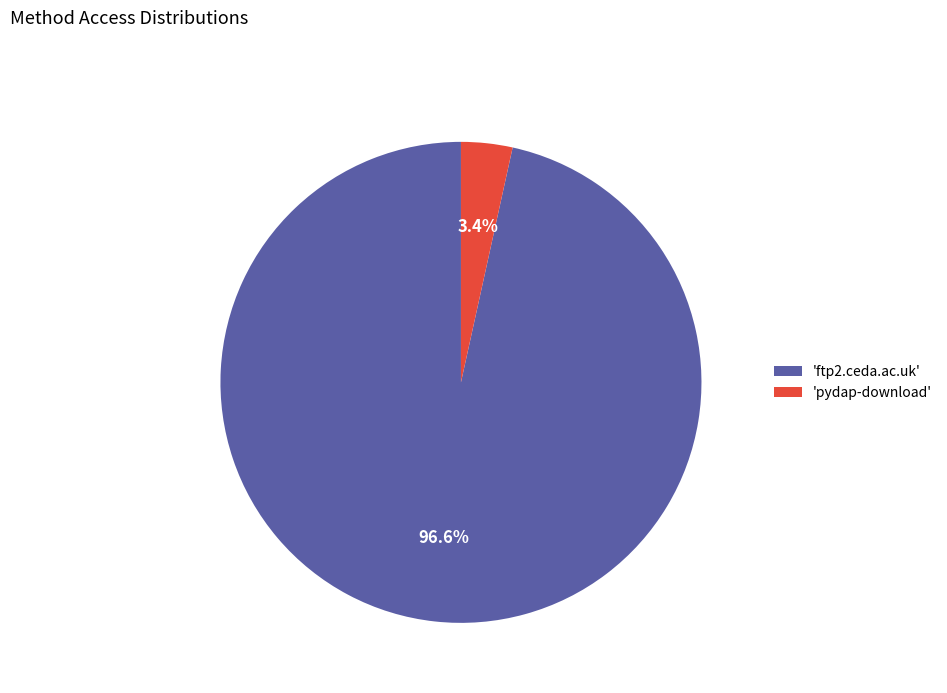

Rank the categories by value from highest to lowest.

'ftp2.ceda.ac.uk', 'pydap-download'